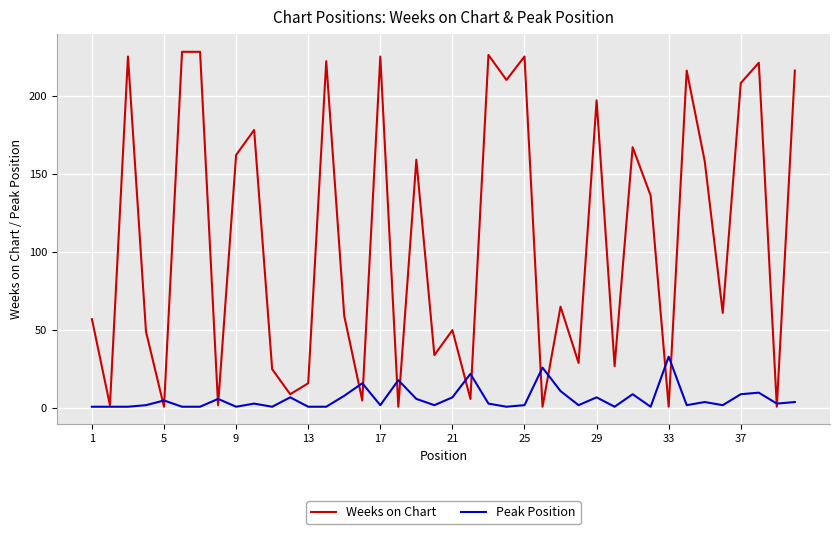

Which series has the widest spread of values?

Weeks on Chart